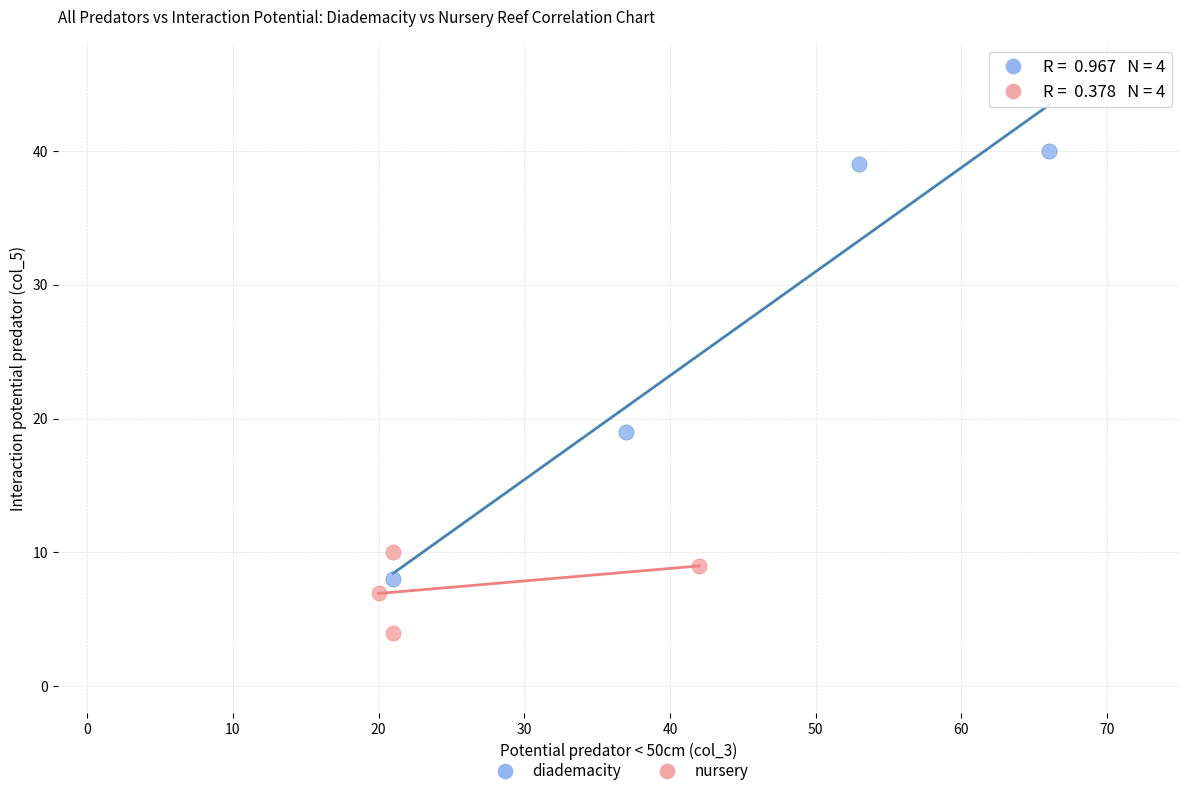

Which series has the widest spread of Y values?

diademacity